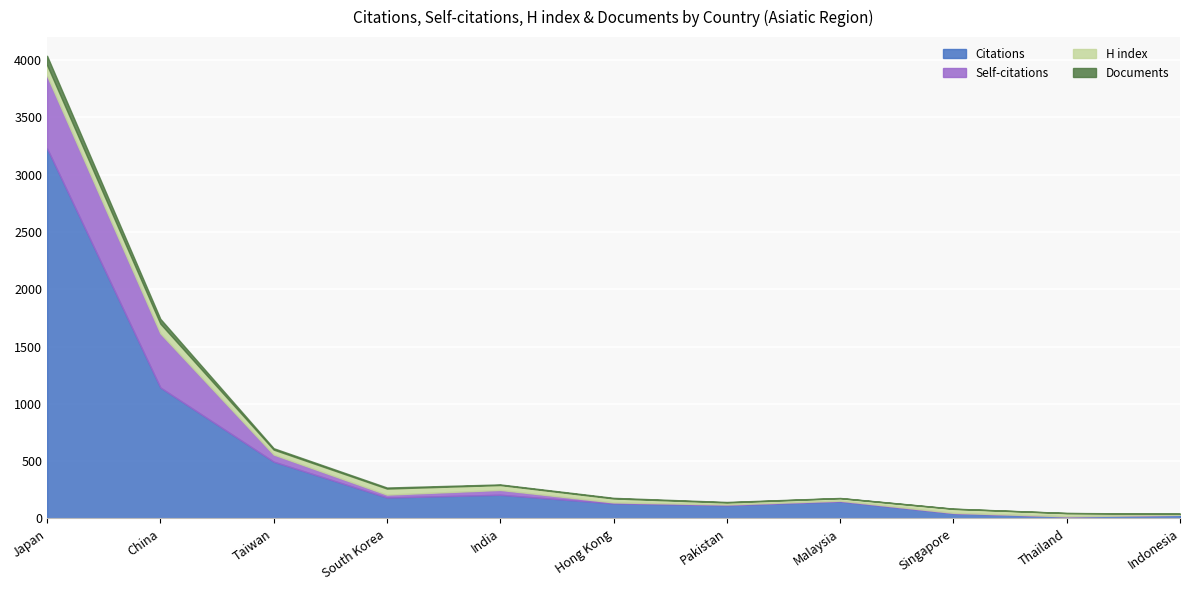

List the labels in order of H index value, largest first.

Japan, China, South Korea, Taiwan, India, Hong Kong, Singapore, Thailand, Malaysia, Pakistan, Indonesia